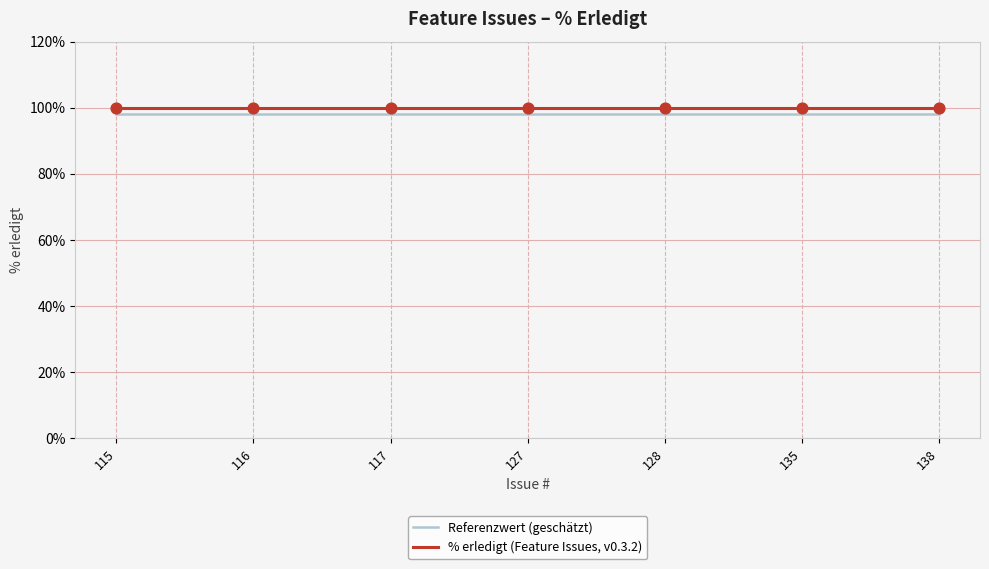

What is the total value across all series at 115?

198